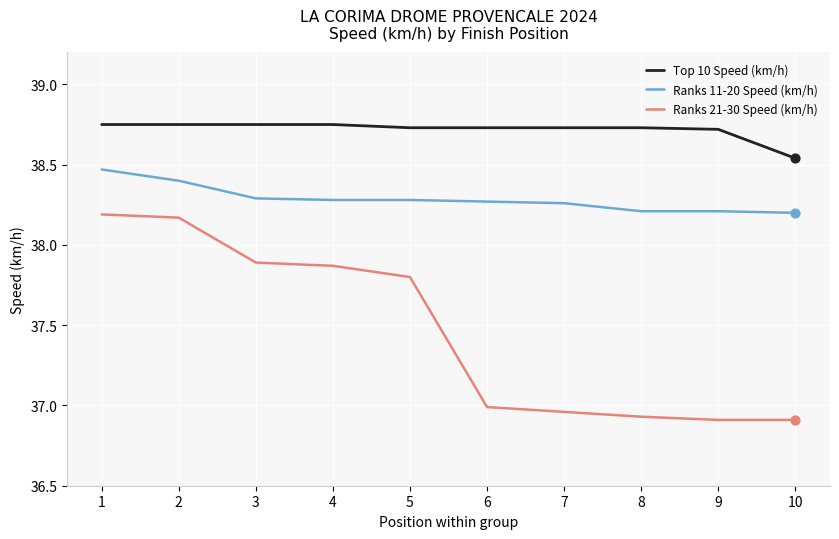

What is the spread (max minus min) of values at 5?

0.9